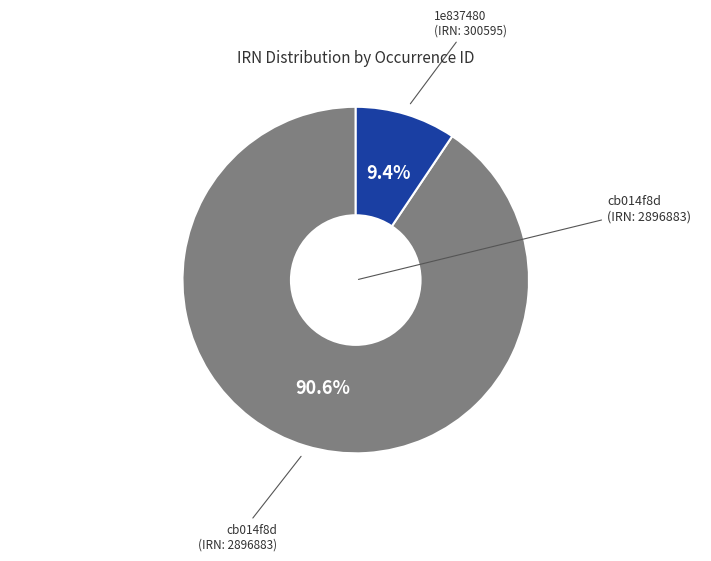

To the nearest percent, what is the difference between the largest and smallest slice percentages?

81%